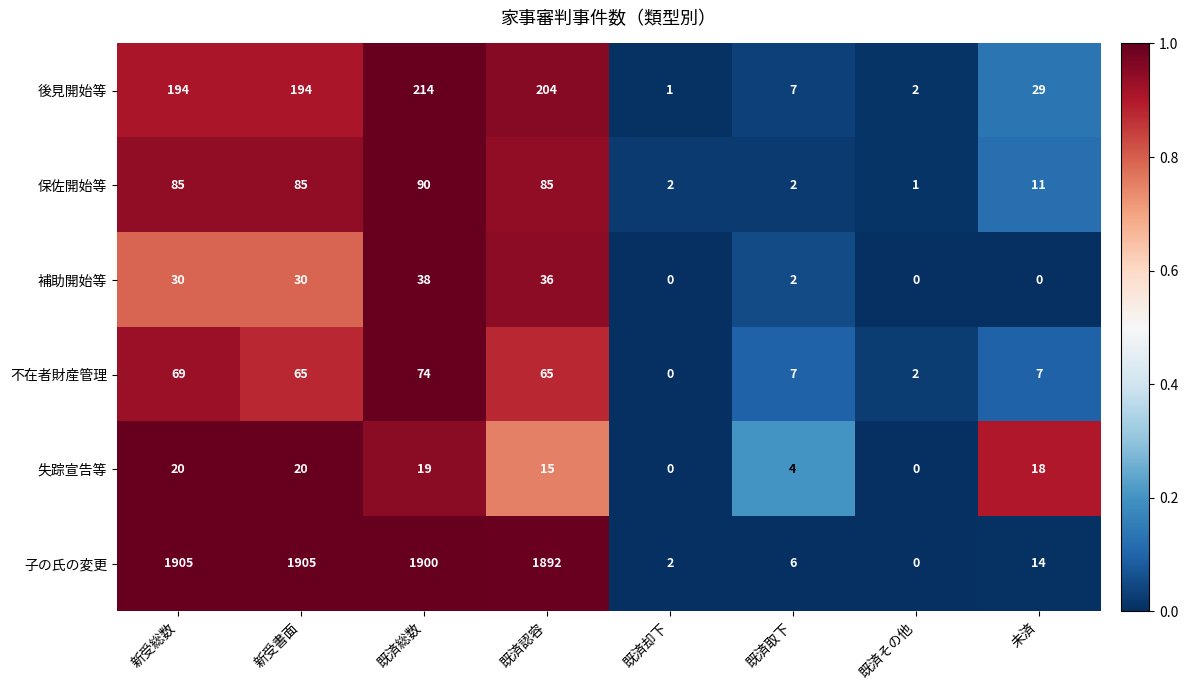

Is it true that 補助開始等 equals 52 at 既済認容?

False